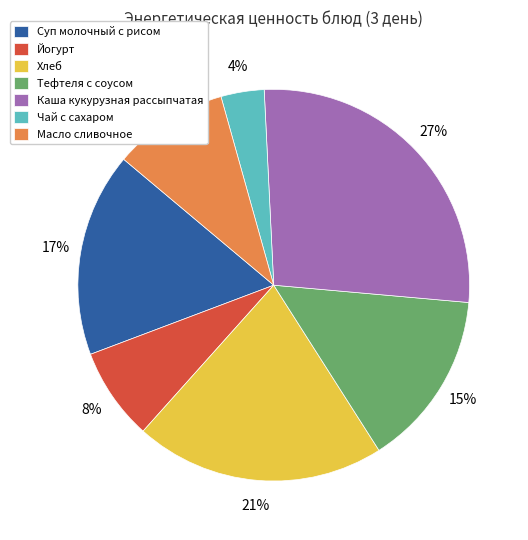

What percentage is the Масло сливочное slice, to the nearest percent?

10%